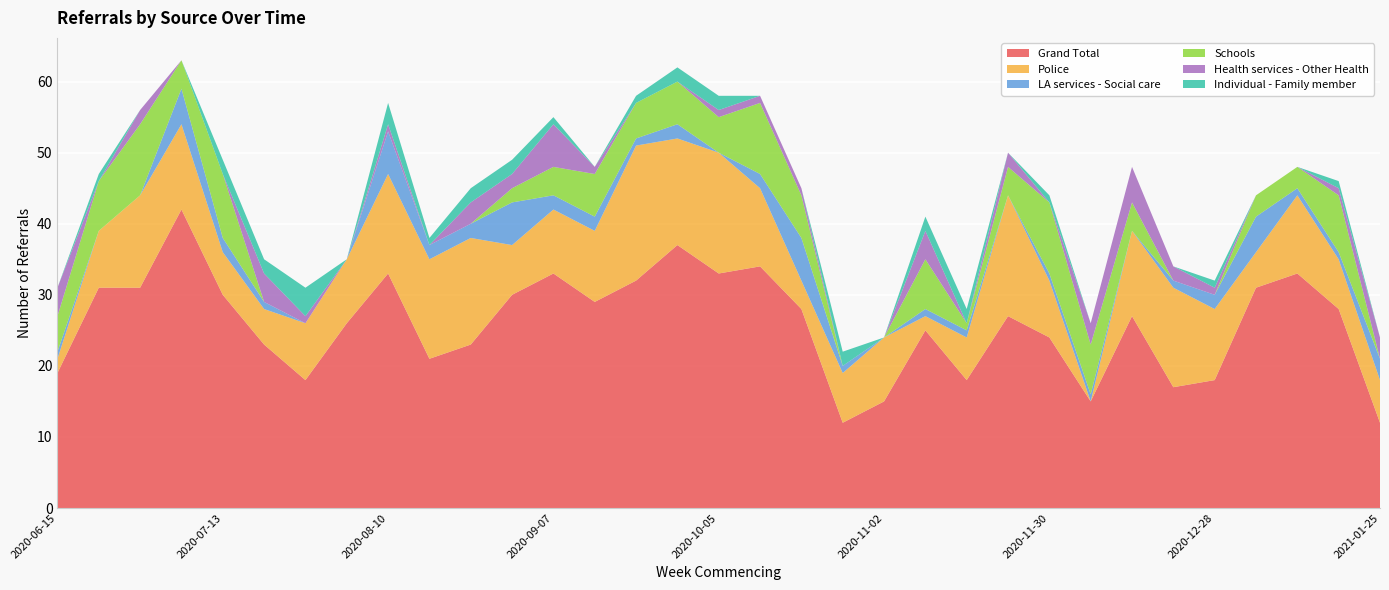

Reading left to right, extract all data points from this chart.

Grand Total: 19	31	31	42	30	23	18	26	33	21	23	30	33	29	32	37	33	34	28	12	15	25	18	27	24	15	27	17	18	31	33	28	12
Police: 2	8	13	12	6	5	8	9	14	14	15	7	9	10	19	15	17	11	4	7	9	2	6	17	8	0	12	14	10	5	11	7	6
LA services - Social care: 1	0	0	5	2	1	0	0	6	2	2	6	2	2	1	2	0	2	6	1	0	1	1	0	1	1	0	1	2	5	1	1	3
Schools: 5	7	10	4	9	0	0	0	0	0	0	2	4	6	5	6	5	10	6	0	0	7	1	4	10	7	4	0	0	3	3	8	0
Health services - Other Health: 4	0	2	0	0	4	1	0	1	0	3	2	6	1	0	0	1	1	1	0	0	4	0	2	0	3	5	2	1	0	0	1	3
Individual - Family member: 0	1	0	0	2	2	4	0	3	1	2	2	1	0	1	2	2	0	0	2	0	2	2	0	1	0	0	0	1	0	0	1	0